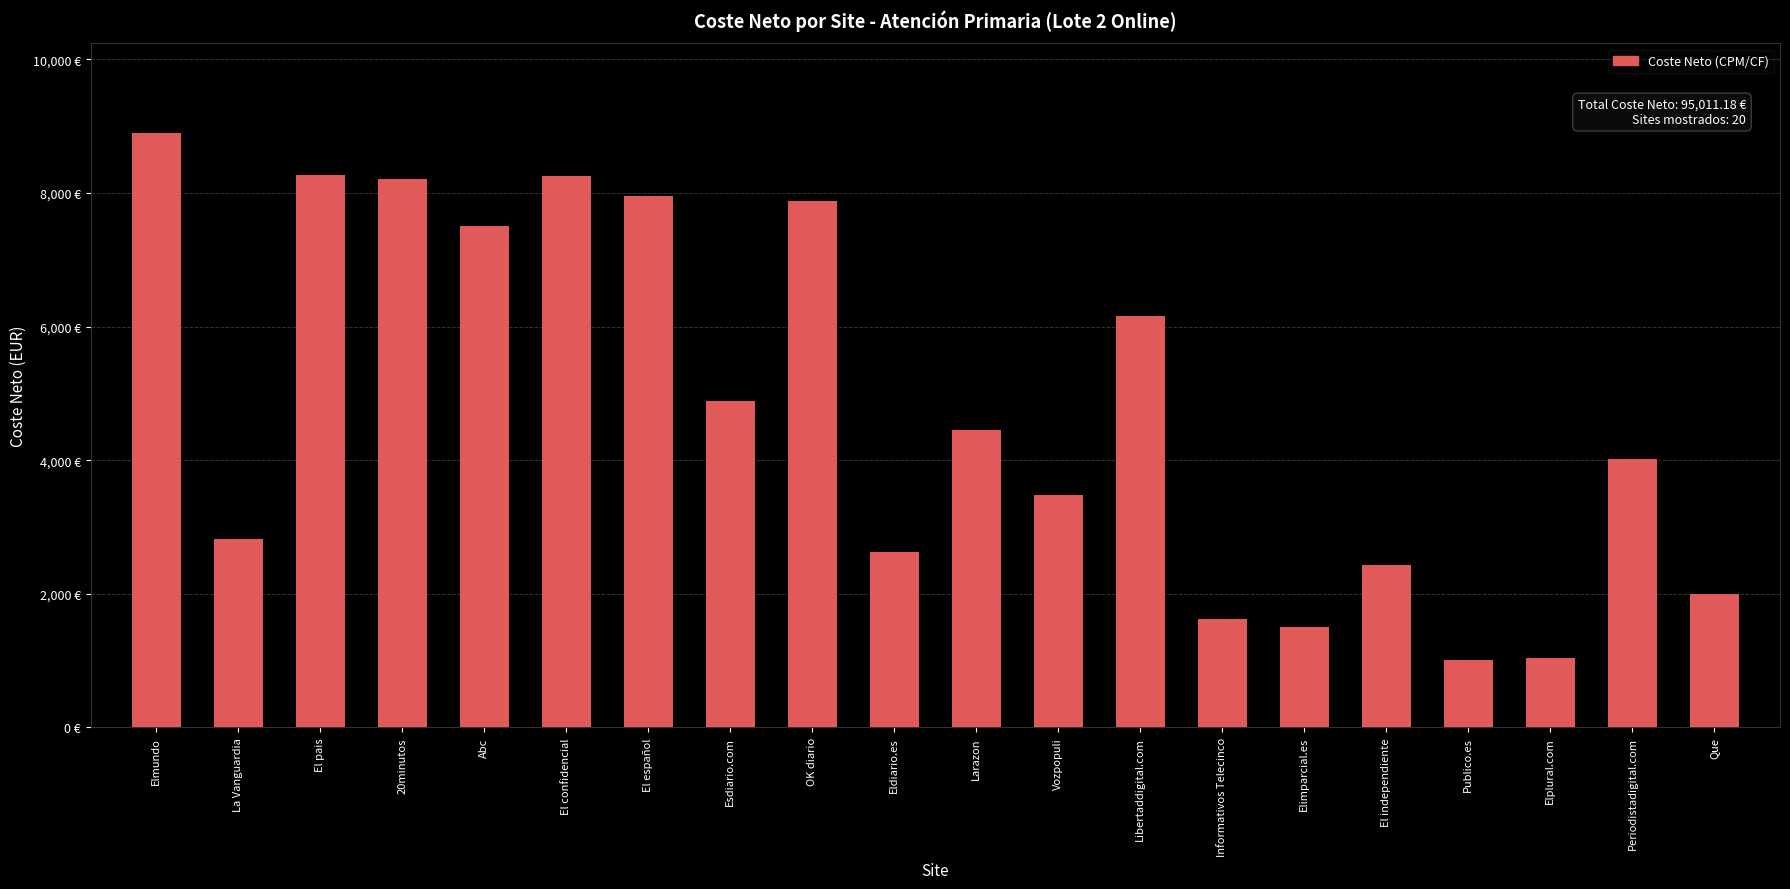

Are the bars horizontal?

No